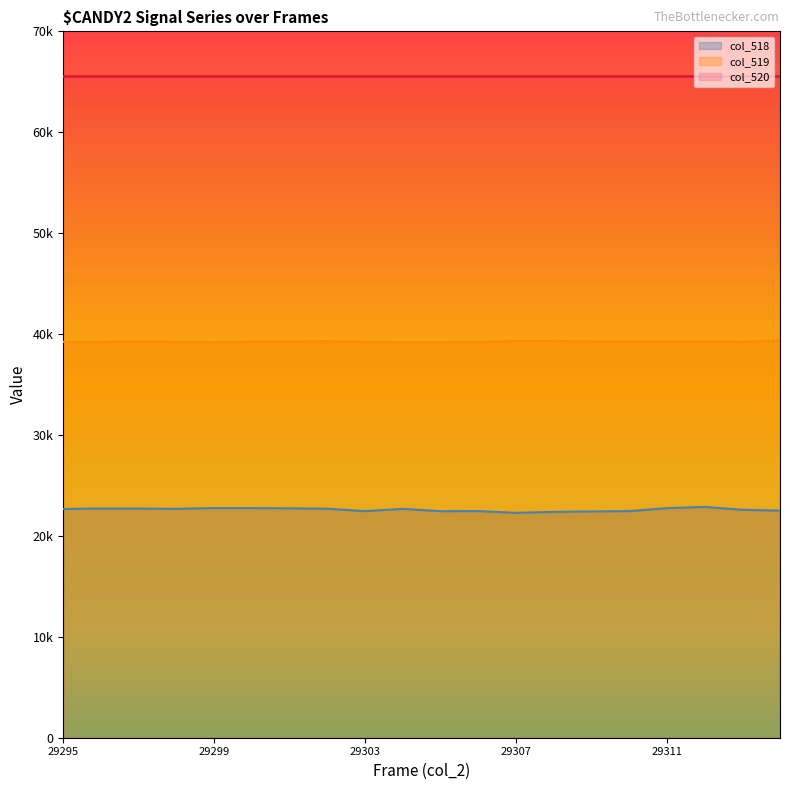

True or false: col_518 and col_519 cross at least once.

False